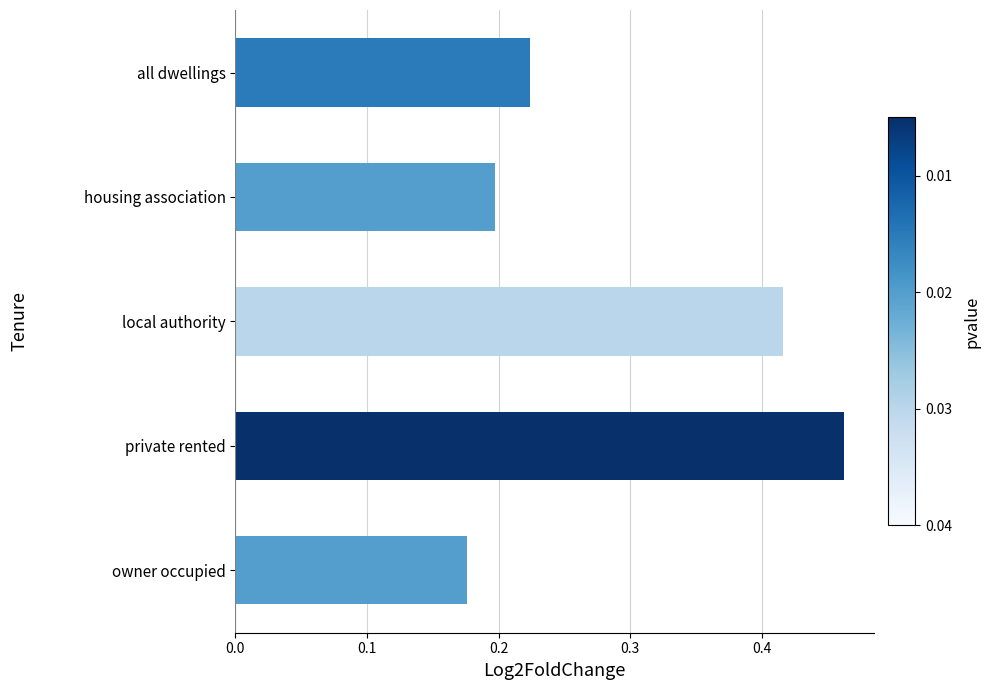

Count the values in the range 0 to 1.

5